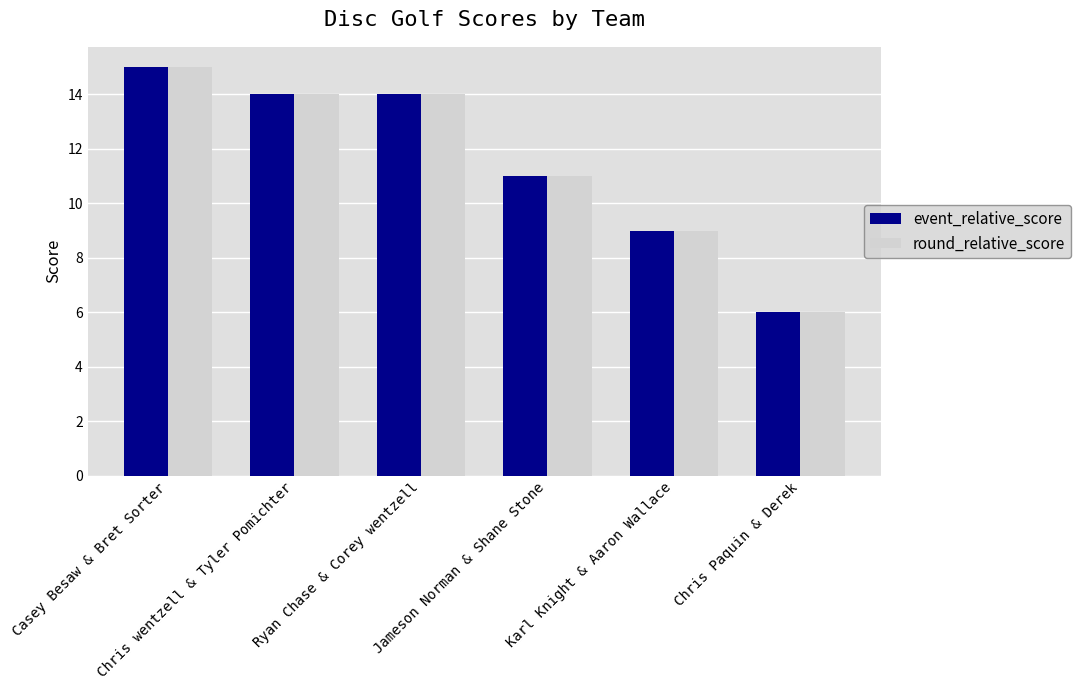

What is the label of the 3rd bar from the left?

Ryan Chase & Corey wentzell